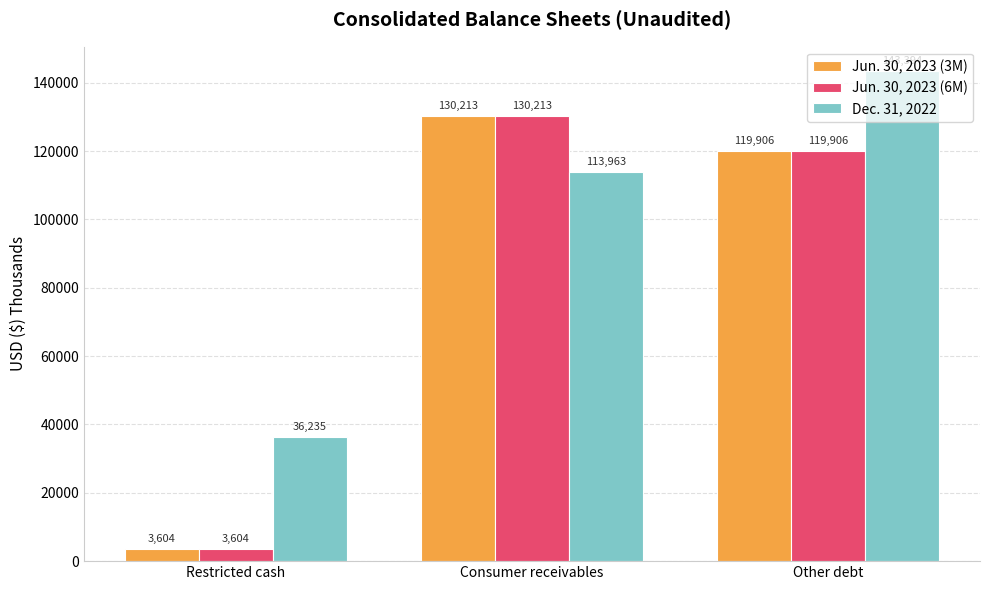

Reading left to right, extract all data points from this chart.

Jun. 30, 2023 (3M): Restricted cash=3604	Consumer receivables=130213	Other debt=119906
Jun. 30, 2023 (6M): Restricted cash=3604	Consumer receivables=130213	Other debt=119906
Dec. 31, 2022: Restricted cash=36235	Consumer receivables=113963	Other debt=143394